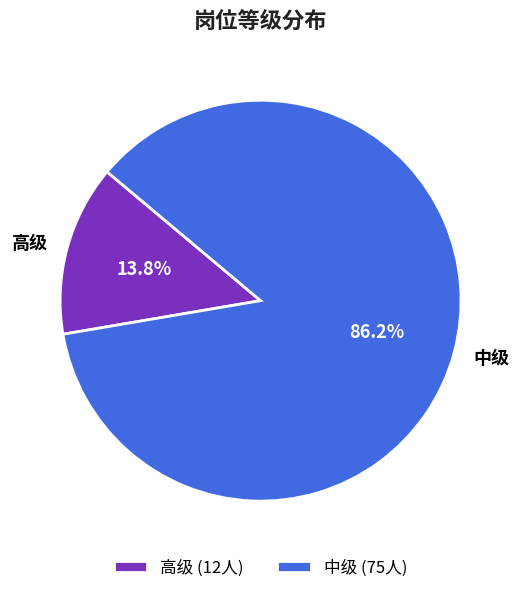

Rank the categories by value from highest to lowest.

中级, 高级